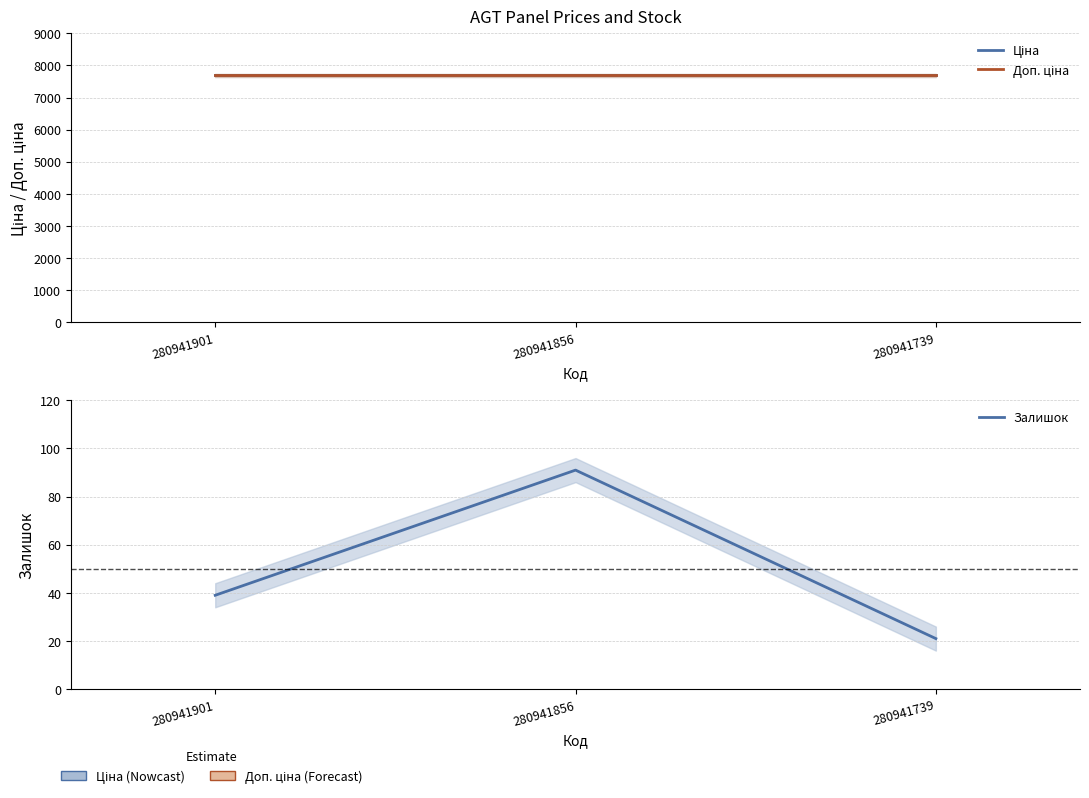

Read the Доп. ціна value at 280941856.

7688.0